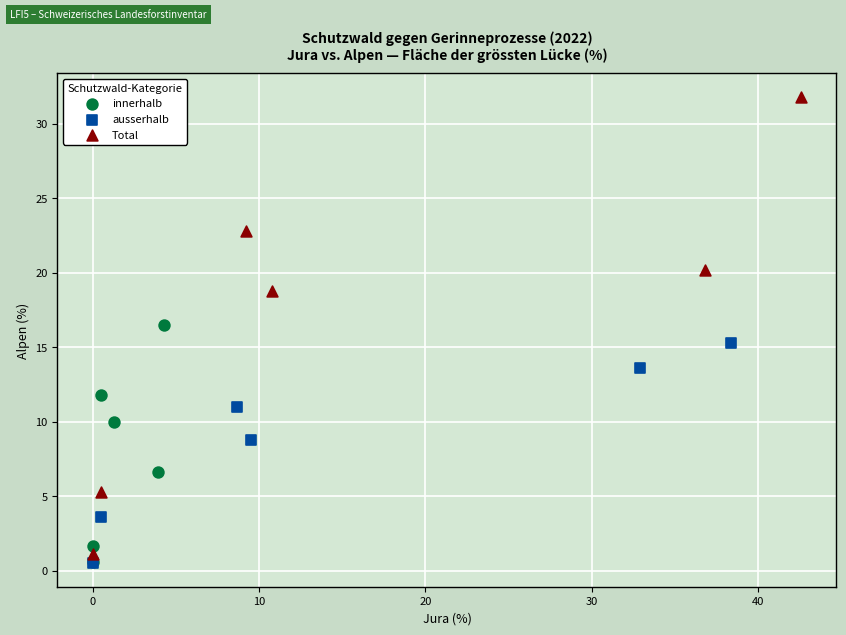

Which series has the largest Y range (max minus min)?

Total